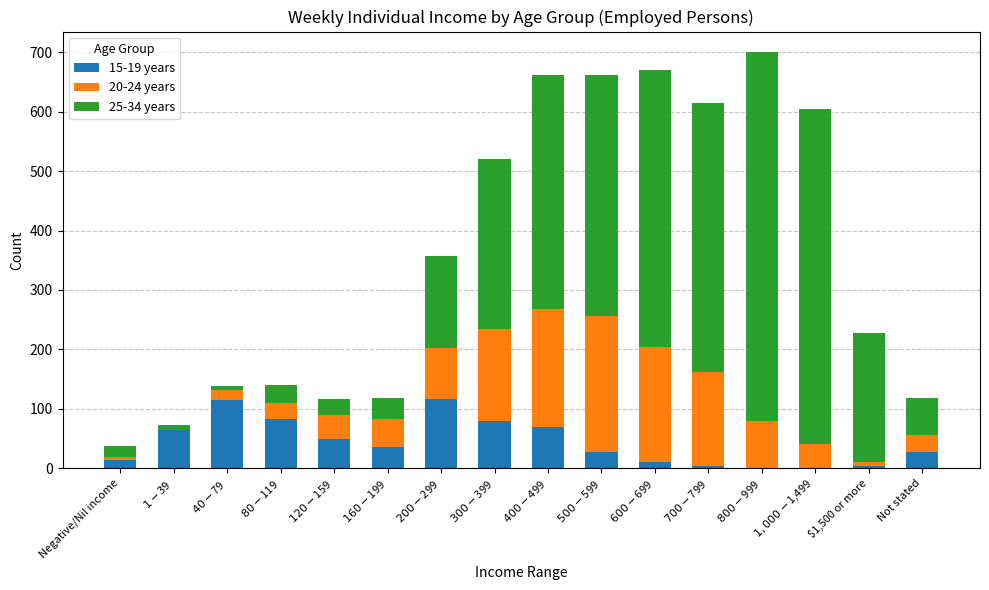

The 15-19 years series shows 27 at Not stated. True or false?

True